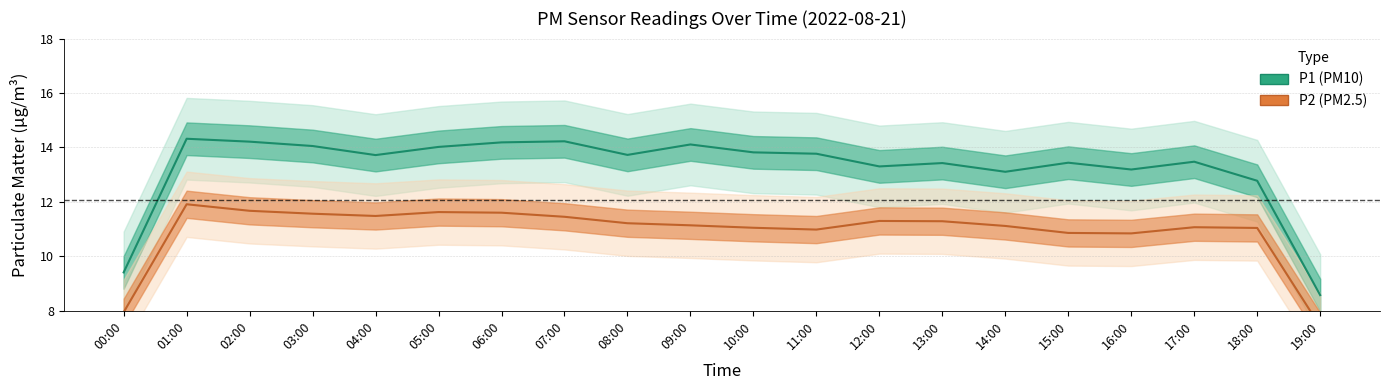

What is the average value of the P1 (PM10) series?

13.2